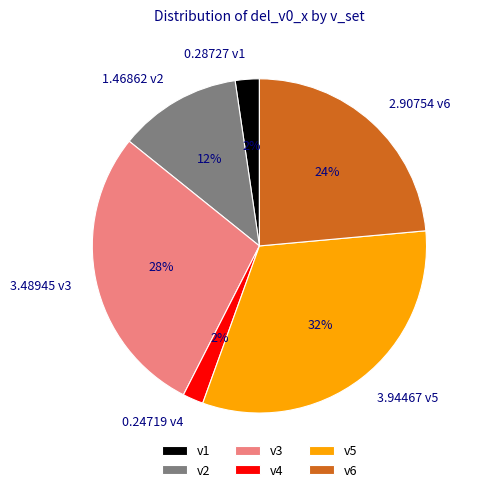

Which has a higher value, v1 or v2?

v2